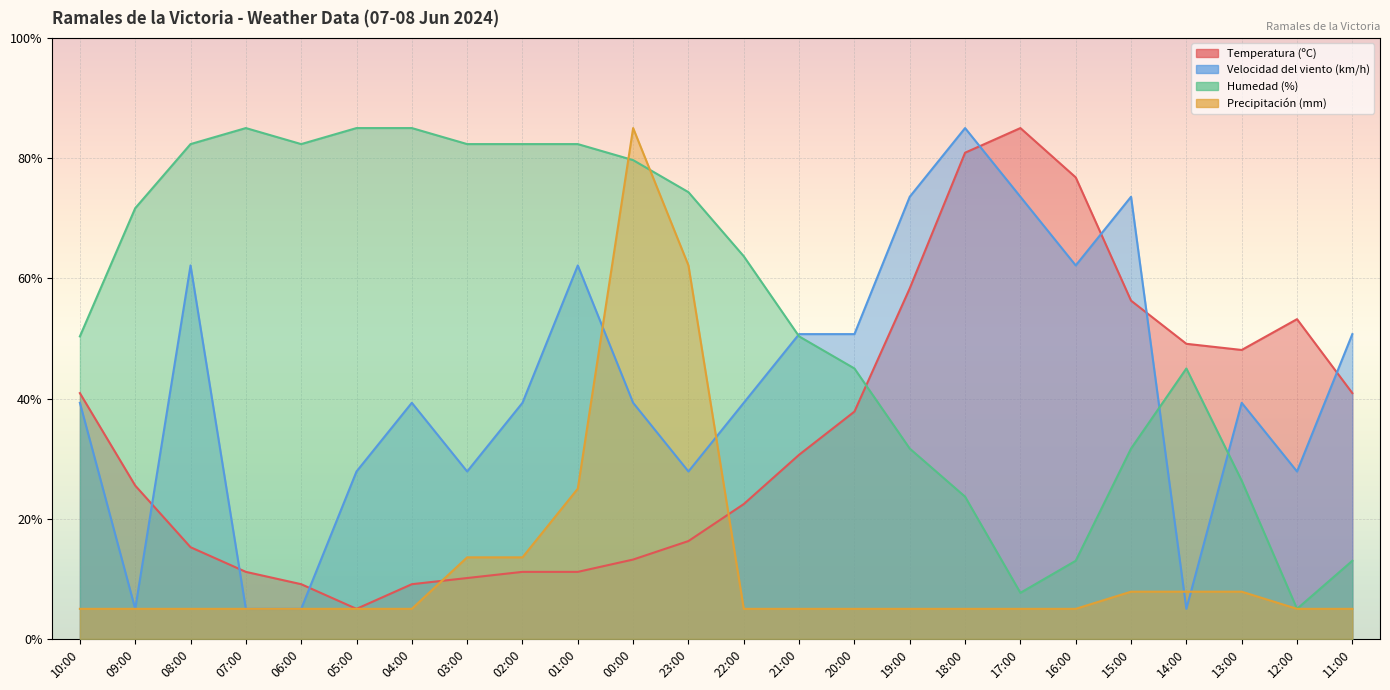

What is the highest value of the Humedad (%) series?

85.0